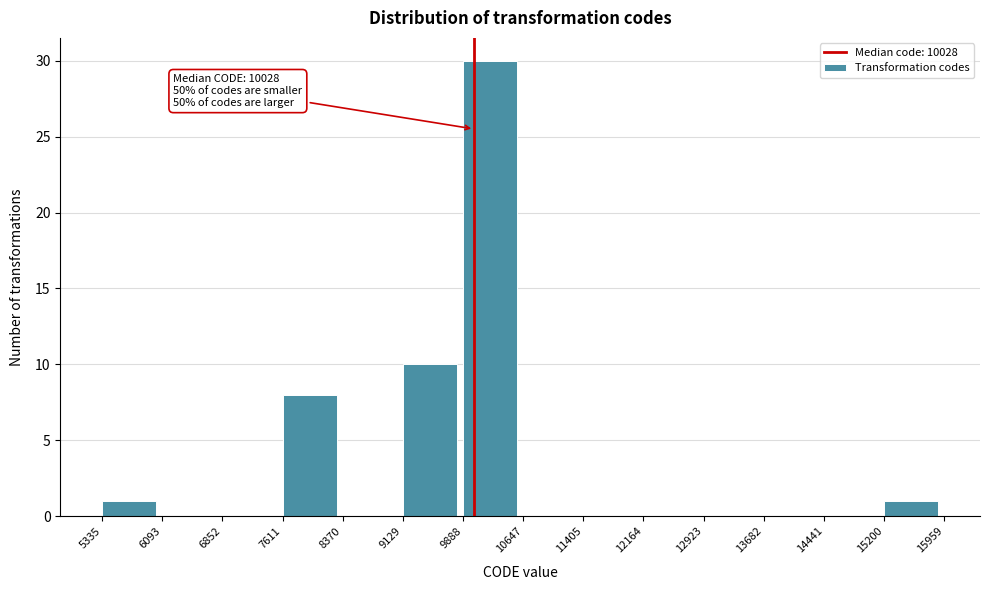

Over which range of the x-axis is the bar tallest?

9888 to 10647